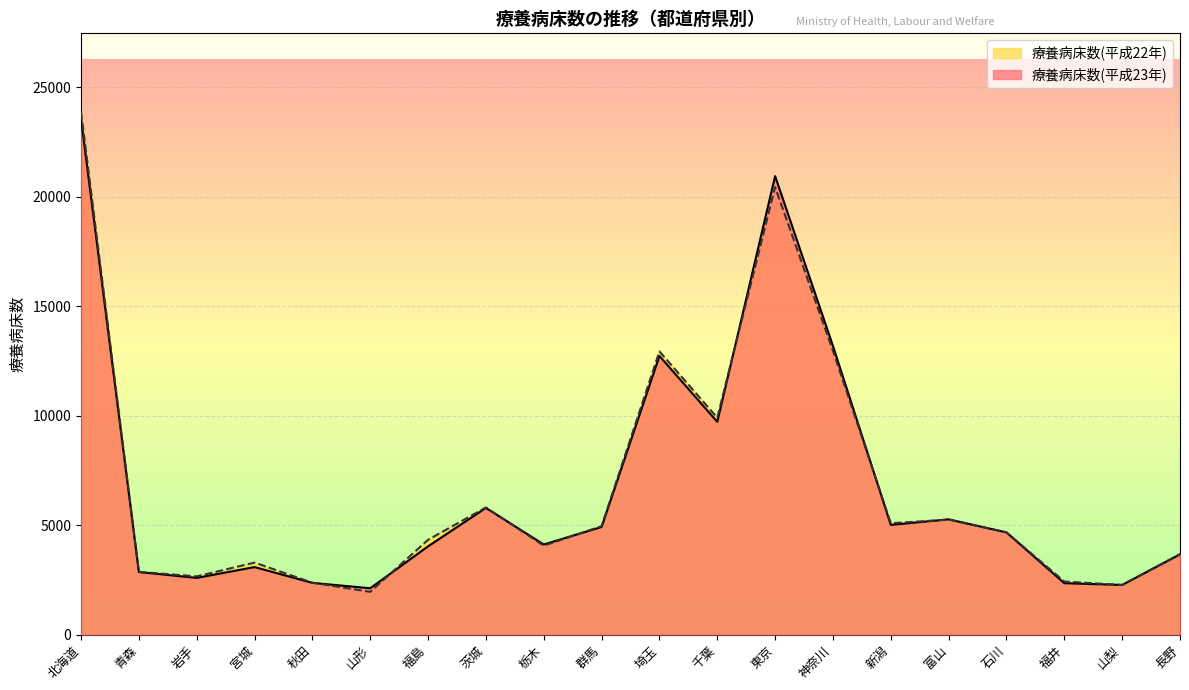

In 療養病床数(平成23年), how many points are lower than both neighbors (excluding endpoints)?

6